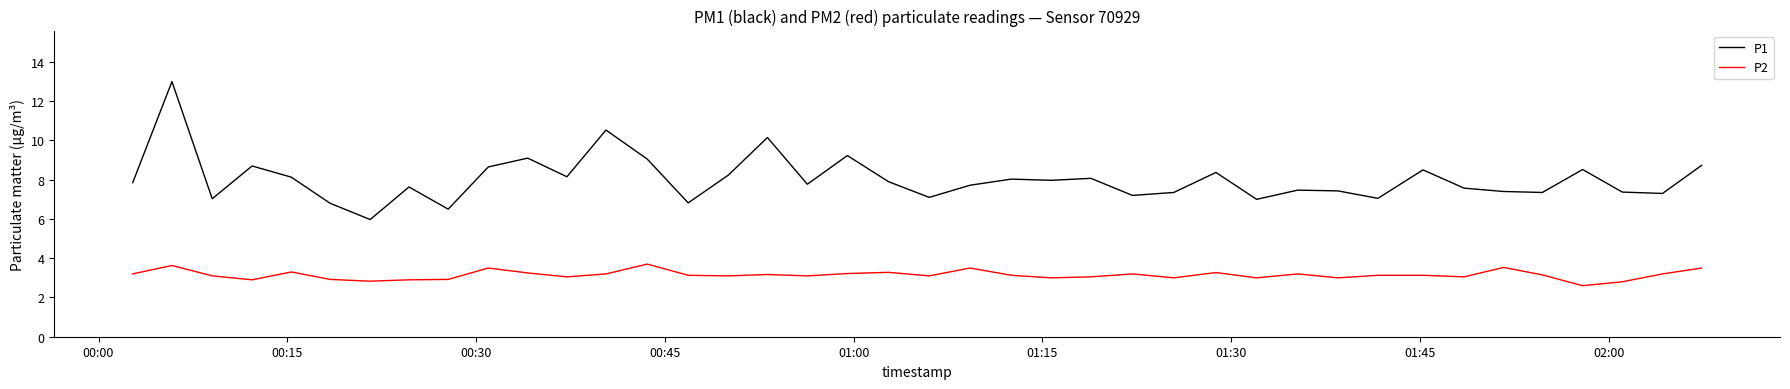

Rank the series by their maximum value, from lowest to highest.

P2, P1